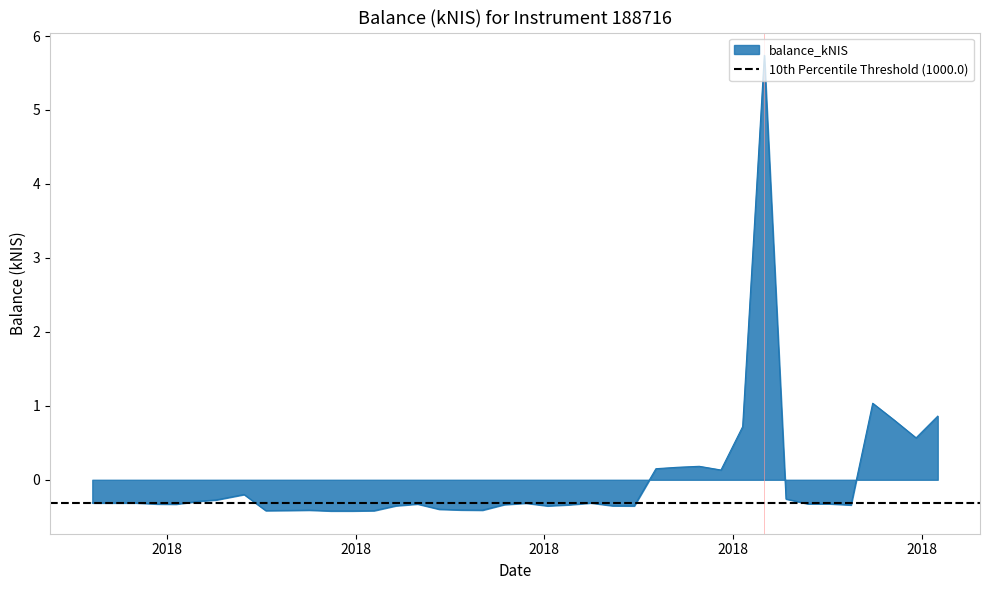

At which category does the data reach its first local valley?

2018-03-15